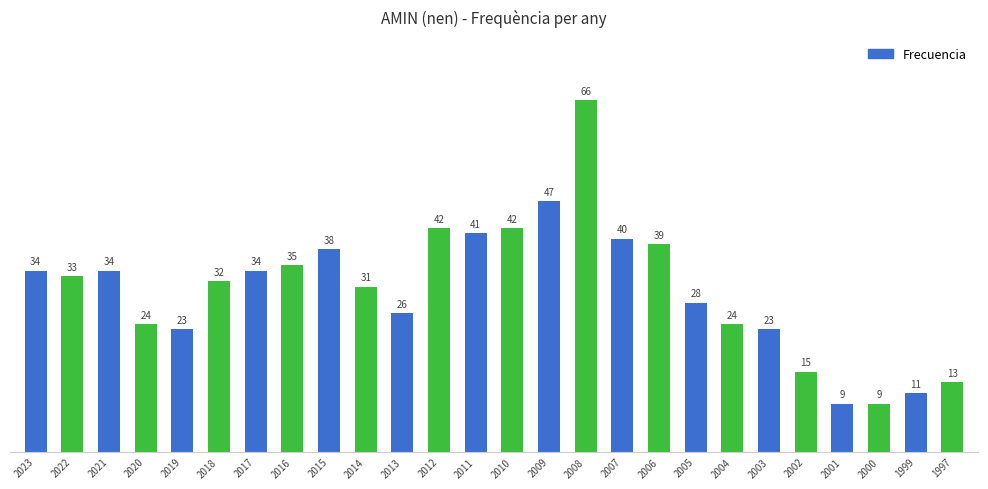

The chart shows a value of 42 at 2010. True or false?

True